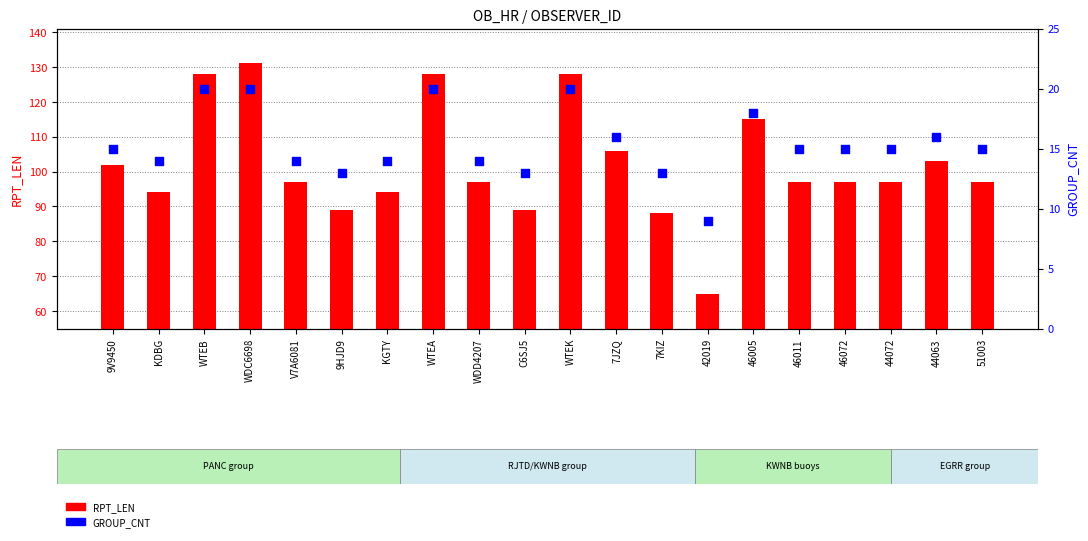

Which series has the largest total across all categories?

RPT_LEN